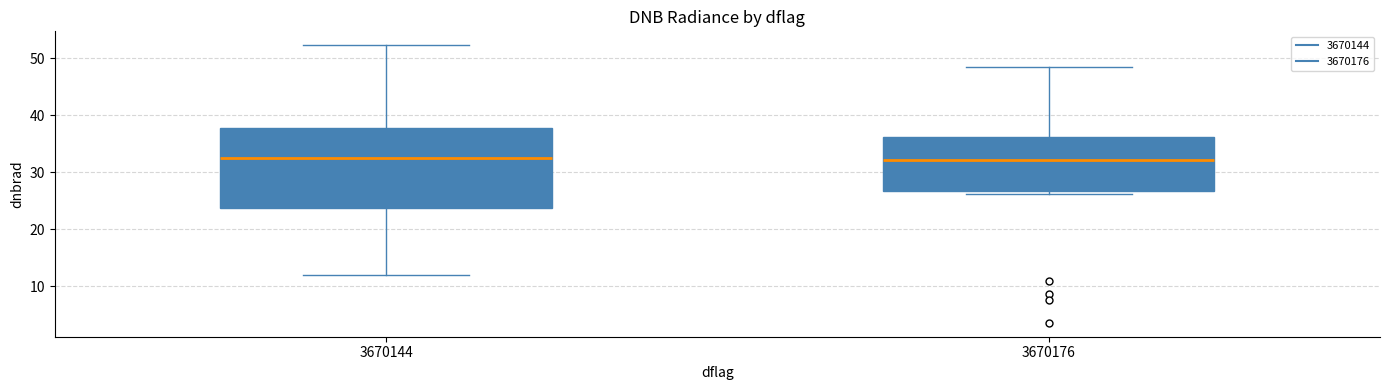

Reading left to right, read every box against the y-axis: the position of its median line, the range the box covers, and the ends of its whiskers. The values are not printed on the chart, so give them approximately, as read against the axis.

3670144: median 32, box 24 to 38, whiskers 12 to 52
3670176: median 32, box 27 to 36, whiskers 26 to 48